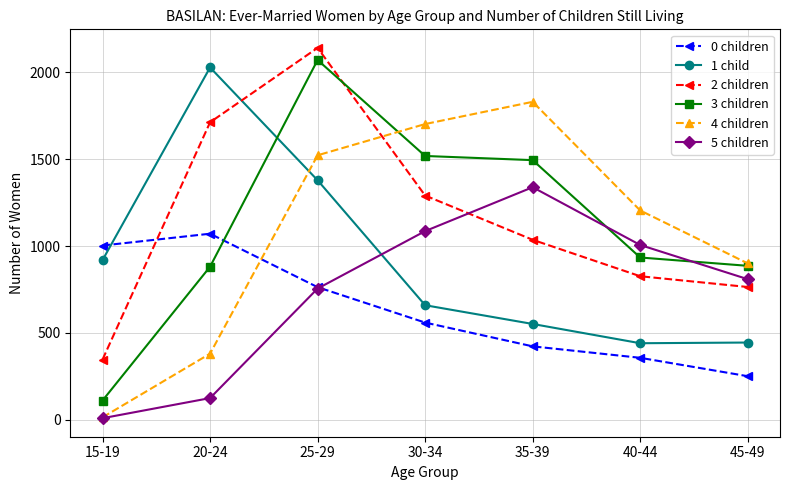

What is the maximum value for 3 children?

2072